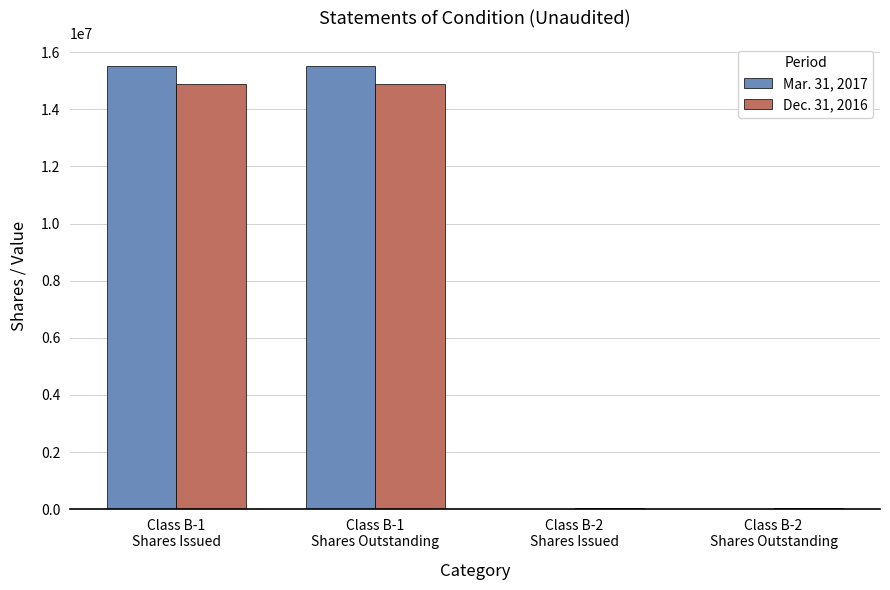

What is the average value of the Dec. 31, 2016 series?

7462903